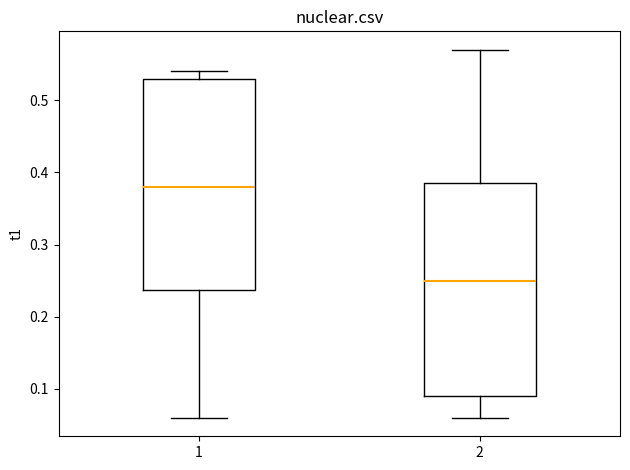

Where does the lower whisker of the box at x = 1 end on the y-axis? The values are not printed on the chart, so give them approximately, as read against the axis.

0.06